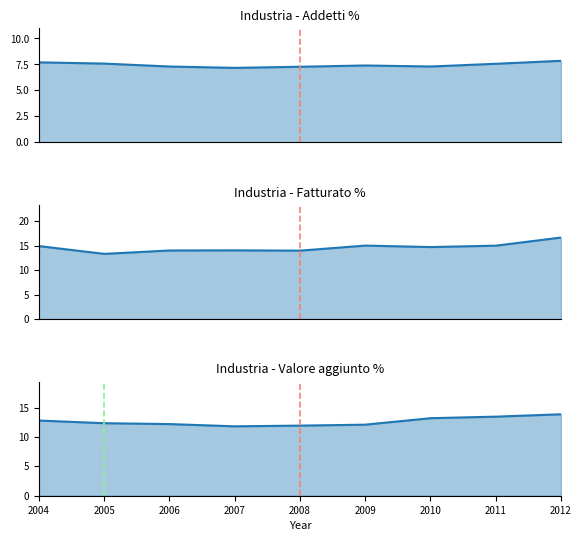

At which category is the sum across all series the highest?

2012